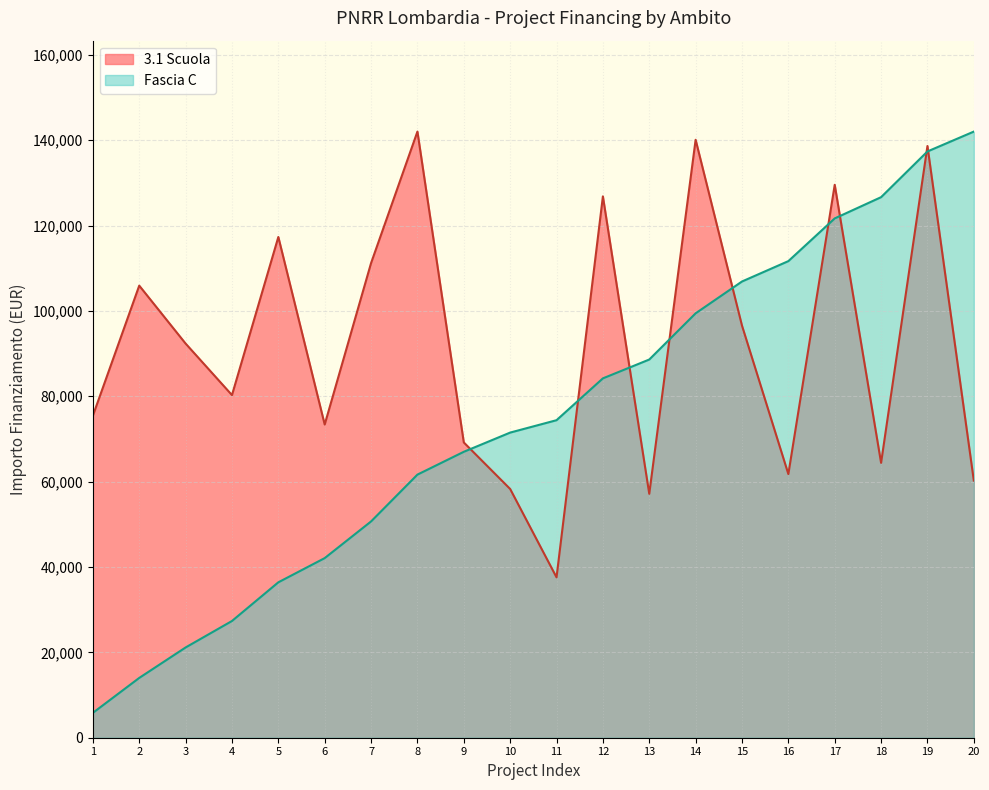

Does the chart have visible grid lines?

Yes